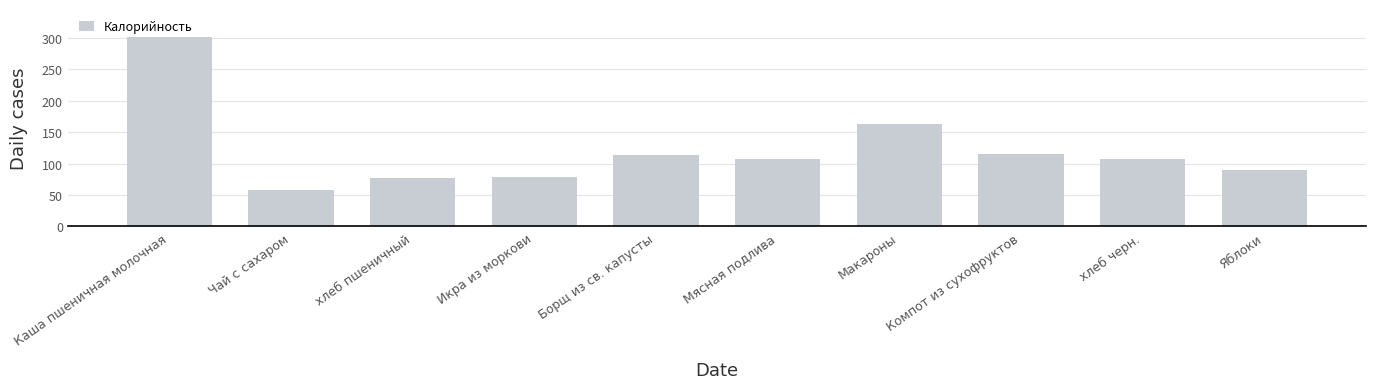

What is the value of the 4th bar from the left?

79.2